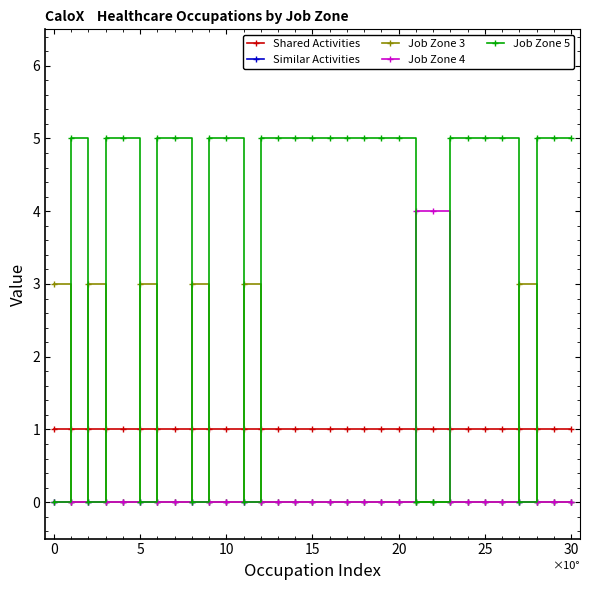

Which series has the widest spread of values?

Job Zone 5